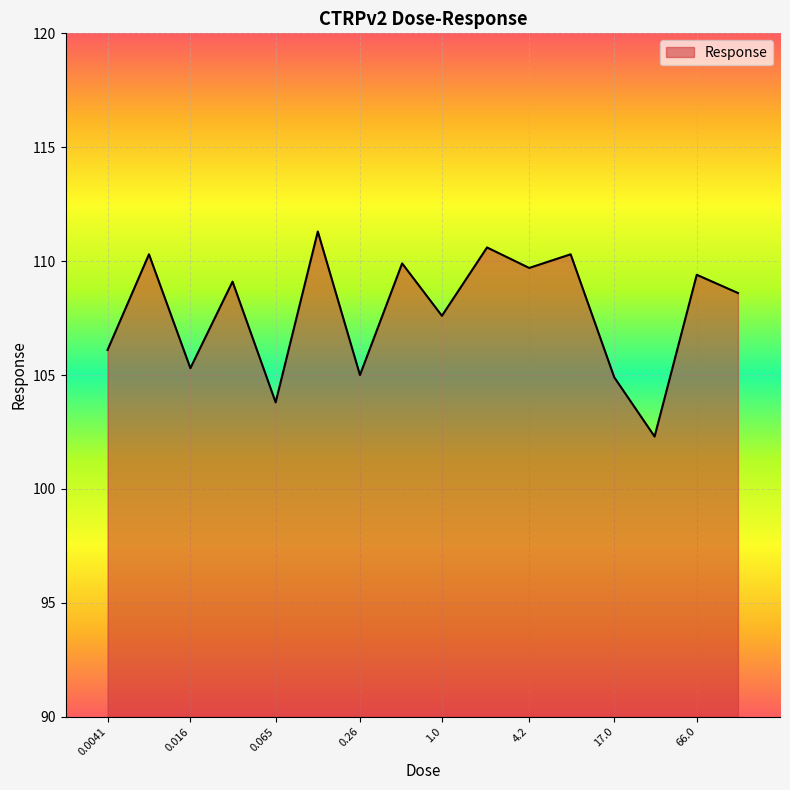

How many lines are shown in the chart?

1